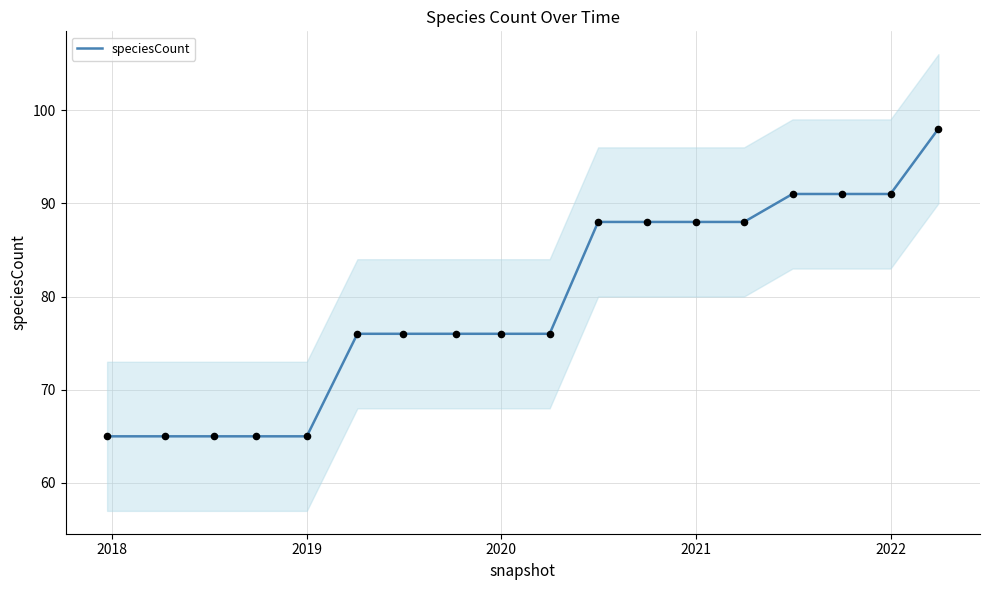

The speciesCount series shows 155 at 2021. True or false?

False